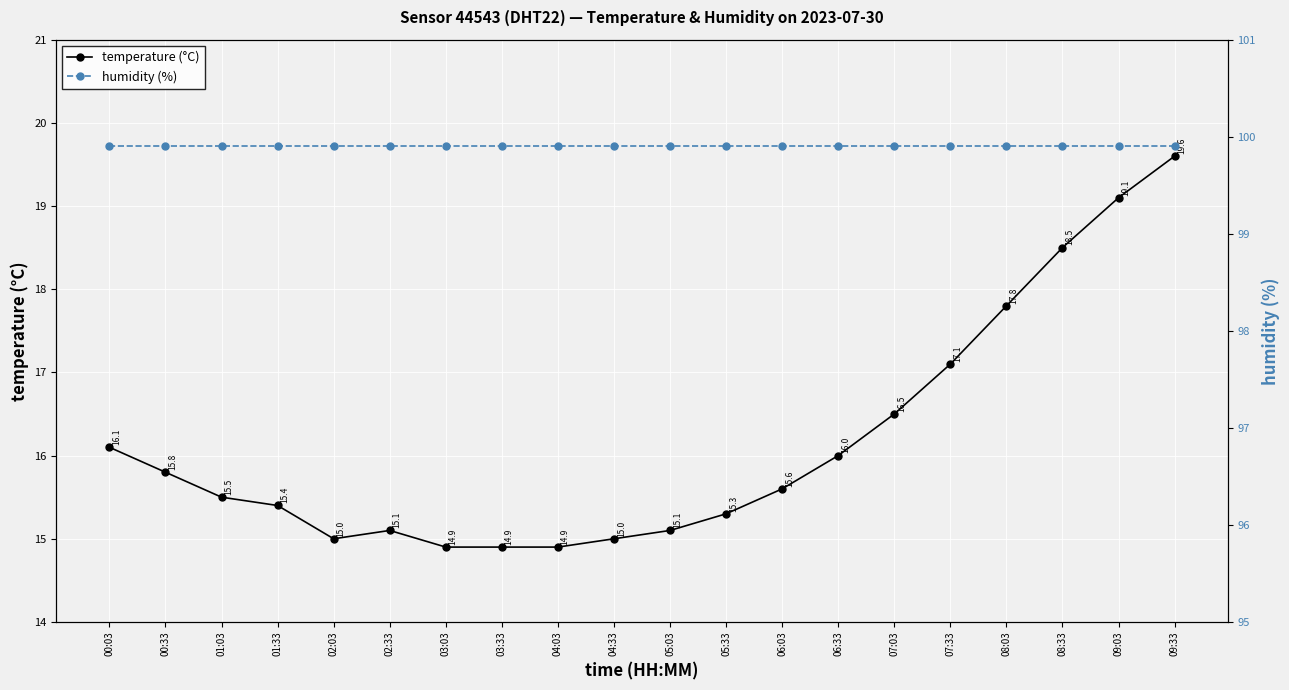

What position from the right is 09:03?

2